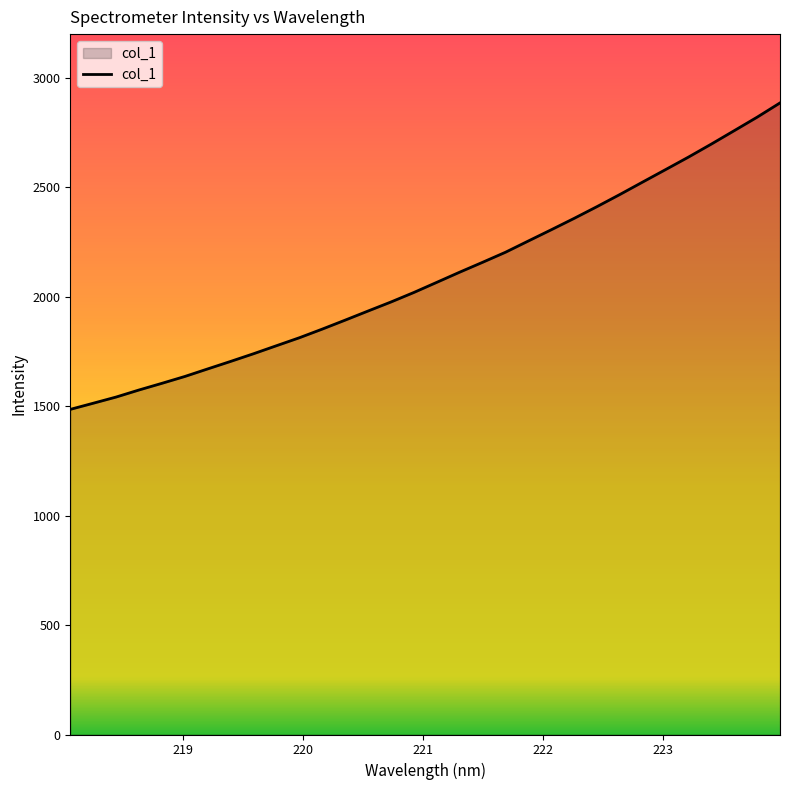

What is the smallest value displayed?

1485.5